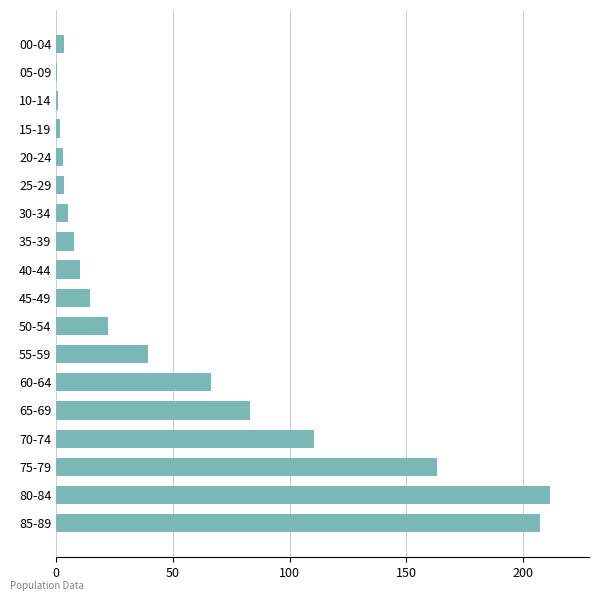

What is the change in value from 35-39 to 55-59?

+31.8